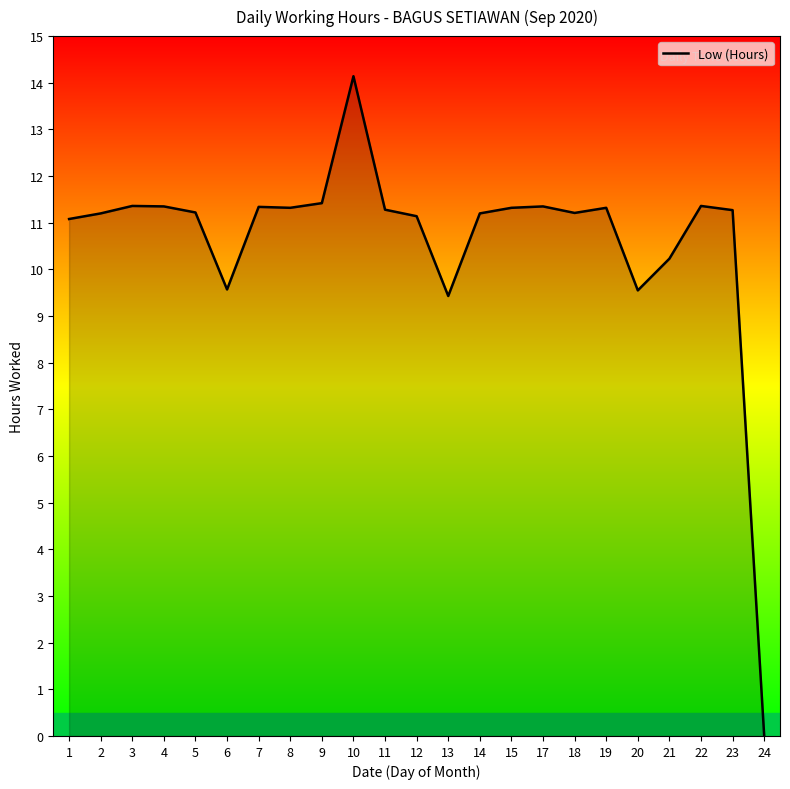

What is the maximum value shown in the chart?

14.1